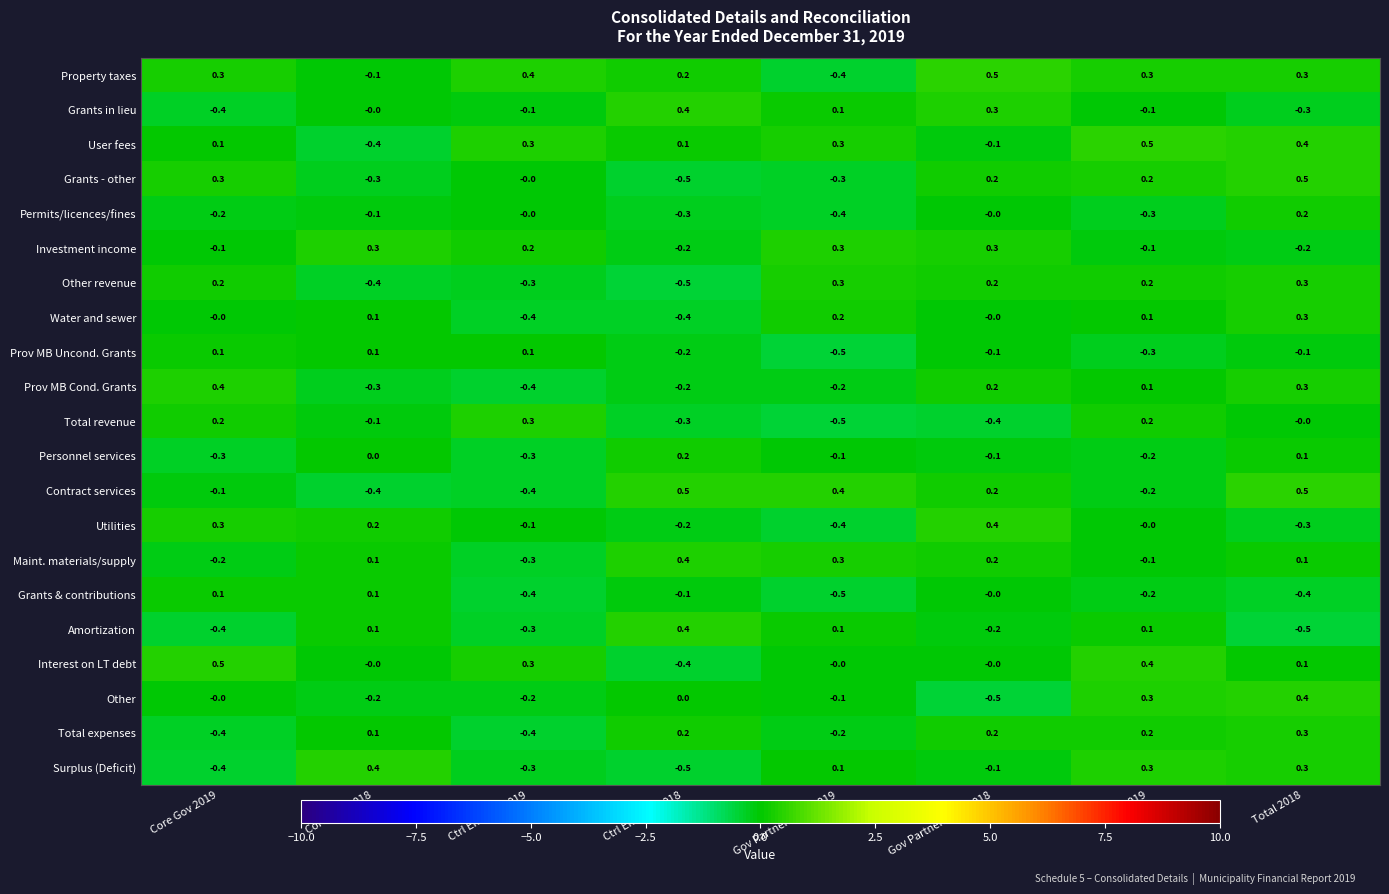

Is it true that Total expenses equals -0.4 at Ctrl Entities 2019?

True